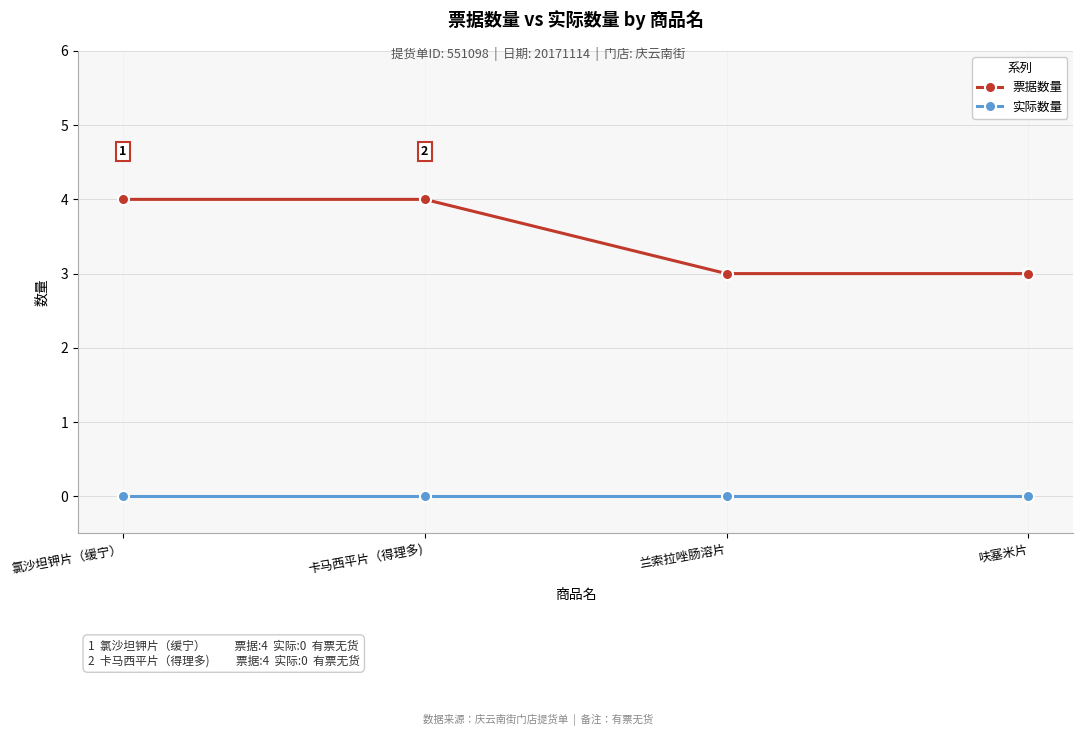

The value of 票据数量 at 呋塞米片 is 3. True or false?

True